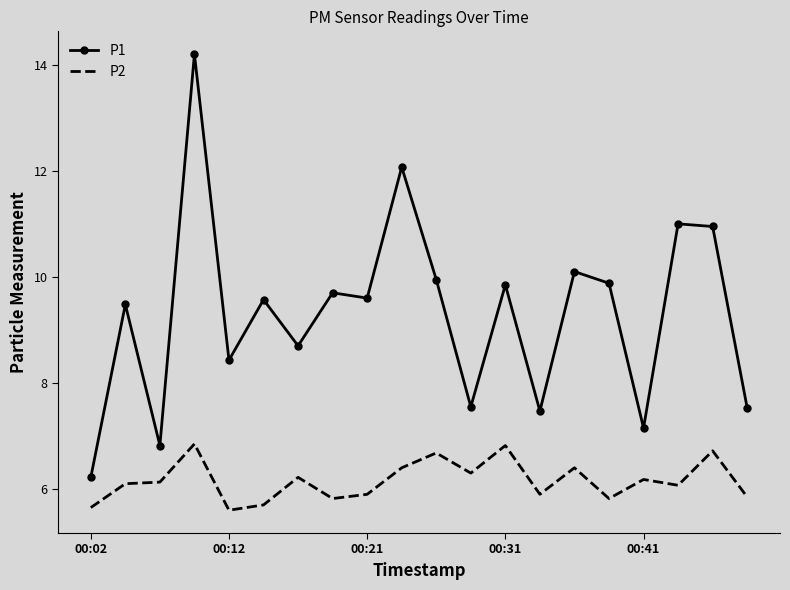

Which series has the largest total across all categories?

P1